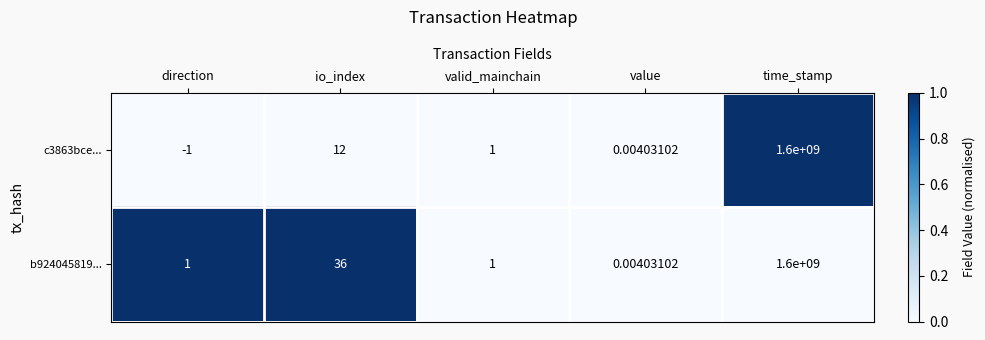

Which label corresponds to the largest value in the chart?

time_stamp